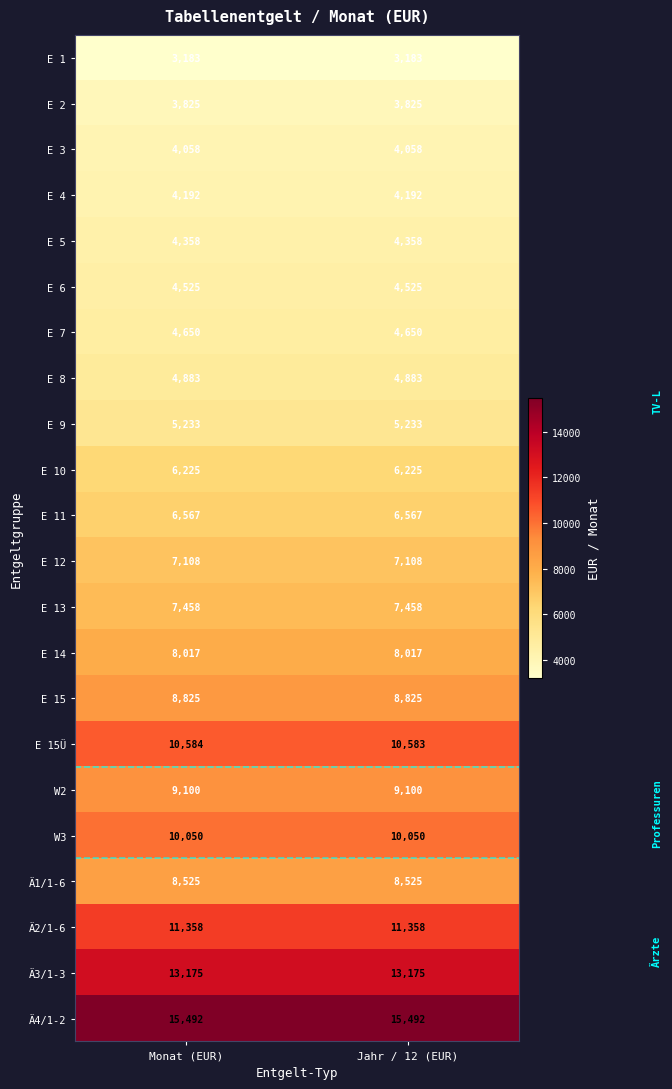

The E 5 series shows 4358 at Monat (EUR). True or false?

True